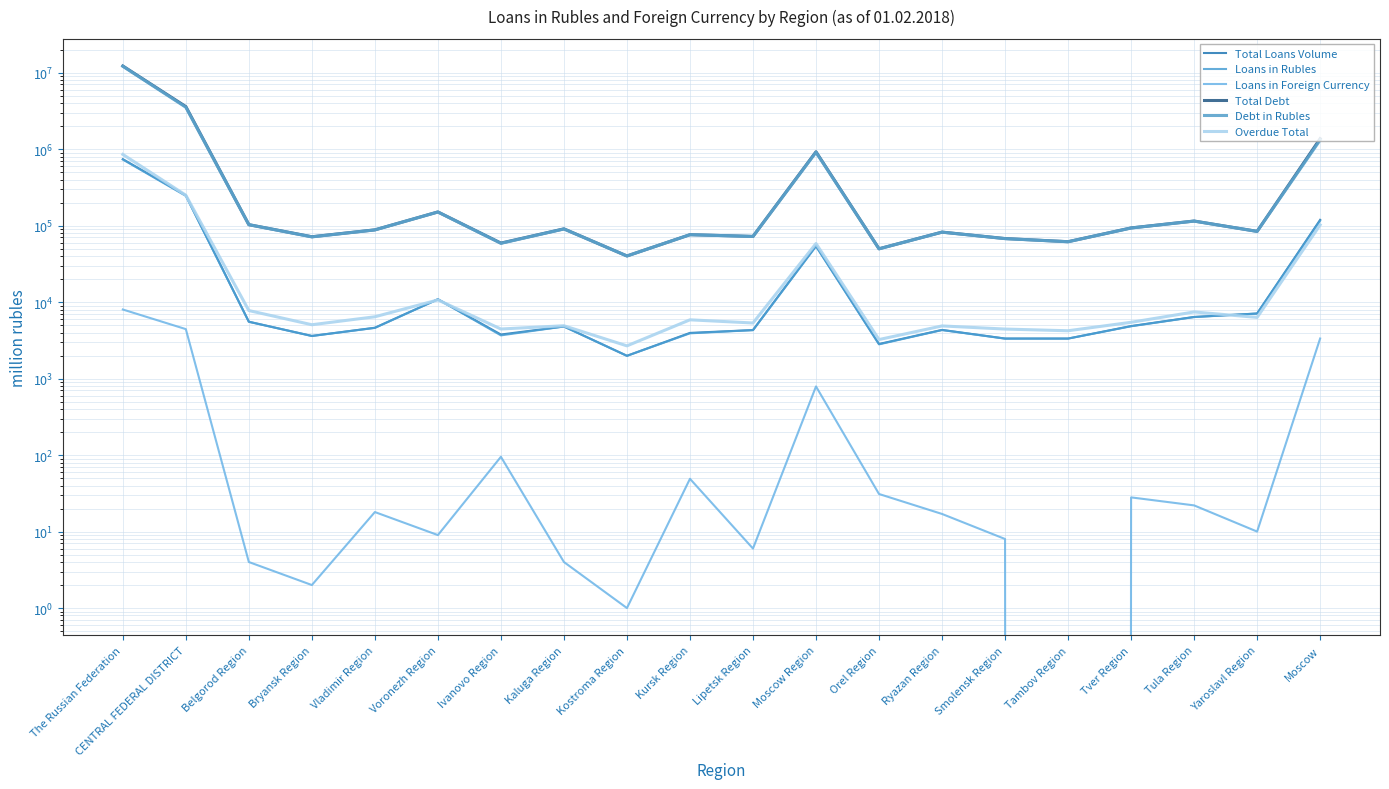

What is the difference between the second highest and second lowest values in the Overdue Total series?

246498